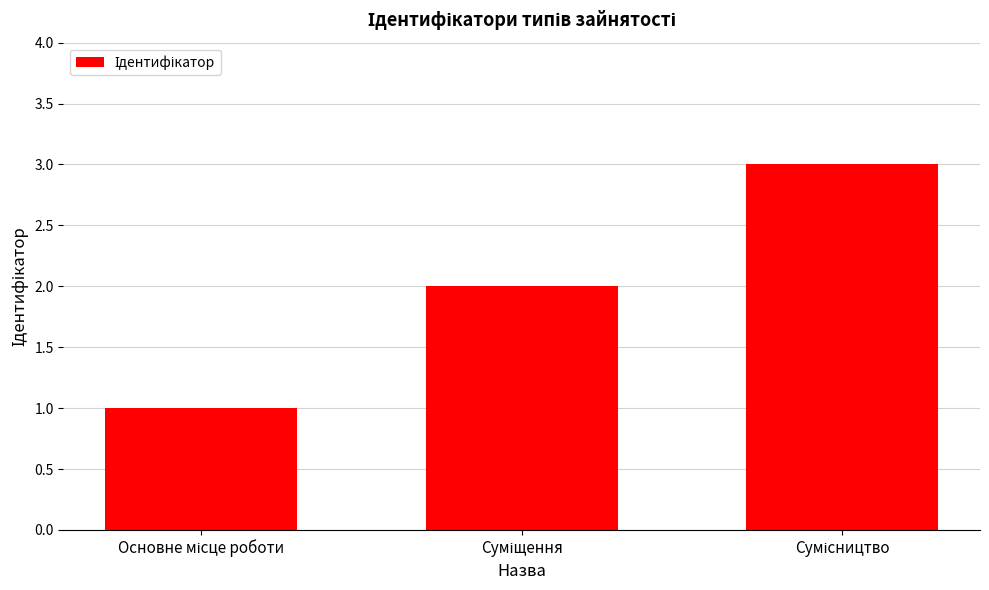

What is the smallest value displayed?

1